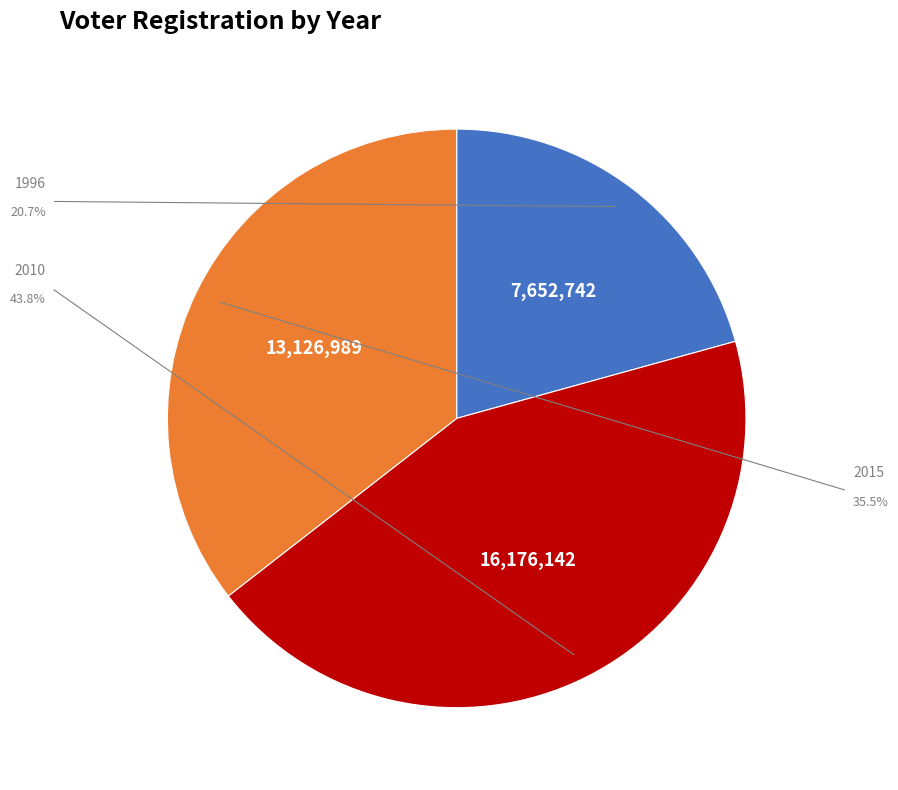

Is there a majority slice in this chart?

No